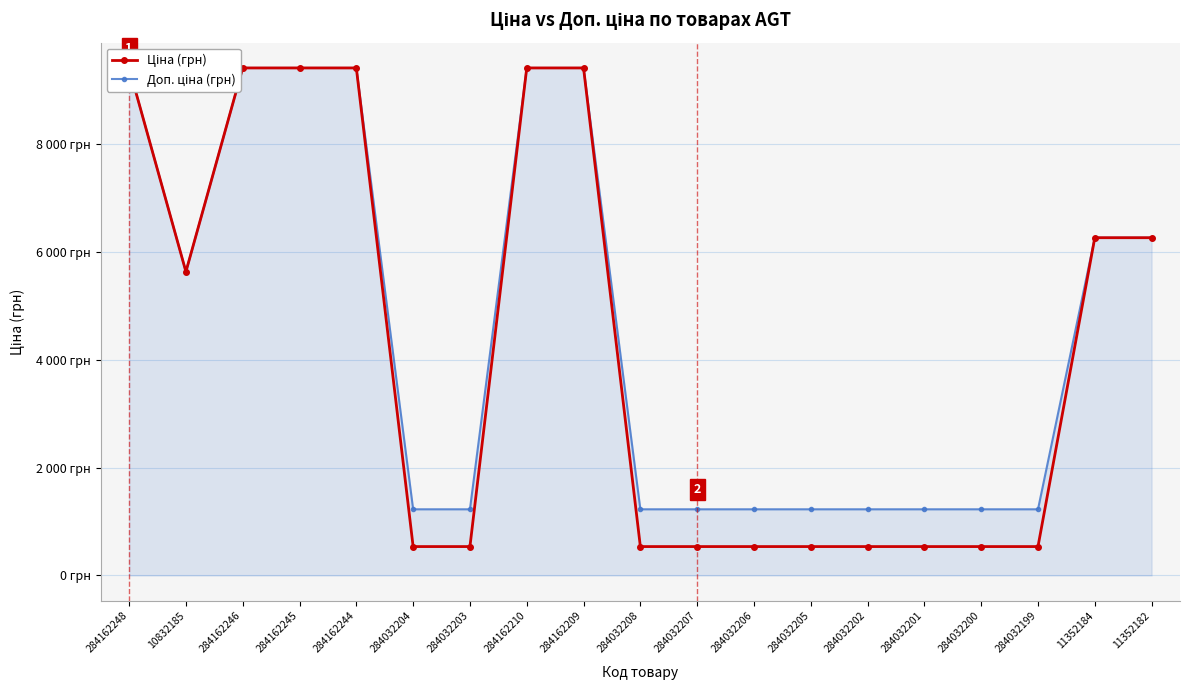

Read the Ціна (грн) value at 284032204.

535.4